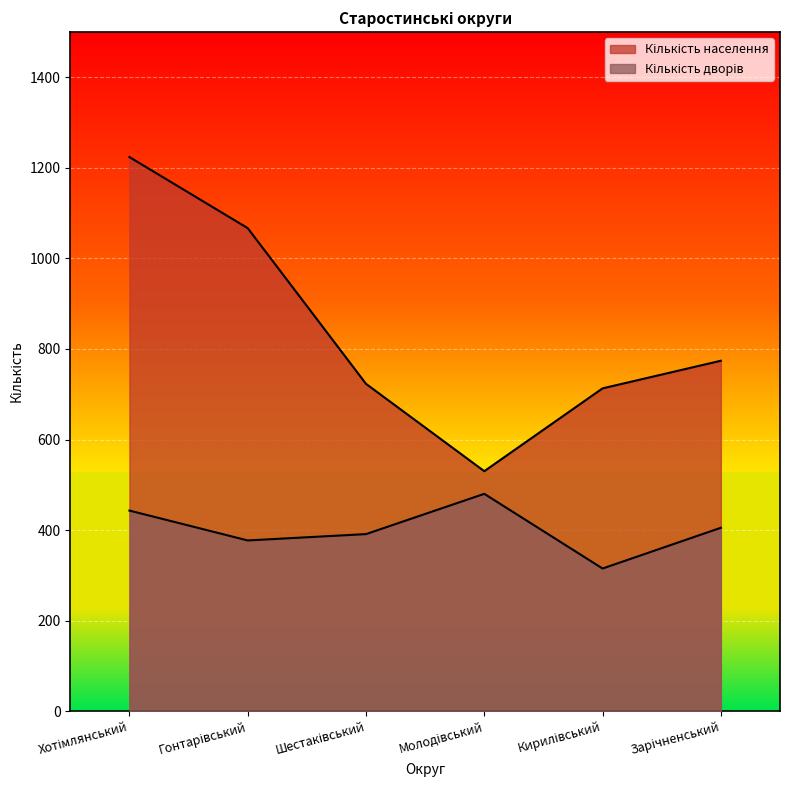

What is the label of the 4th point from the left?

Молодівський